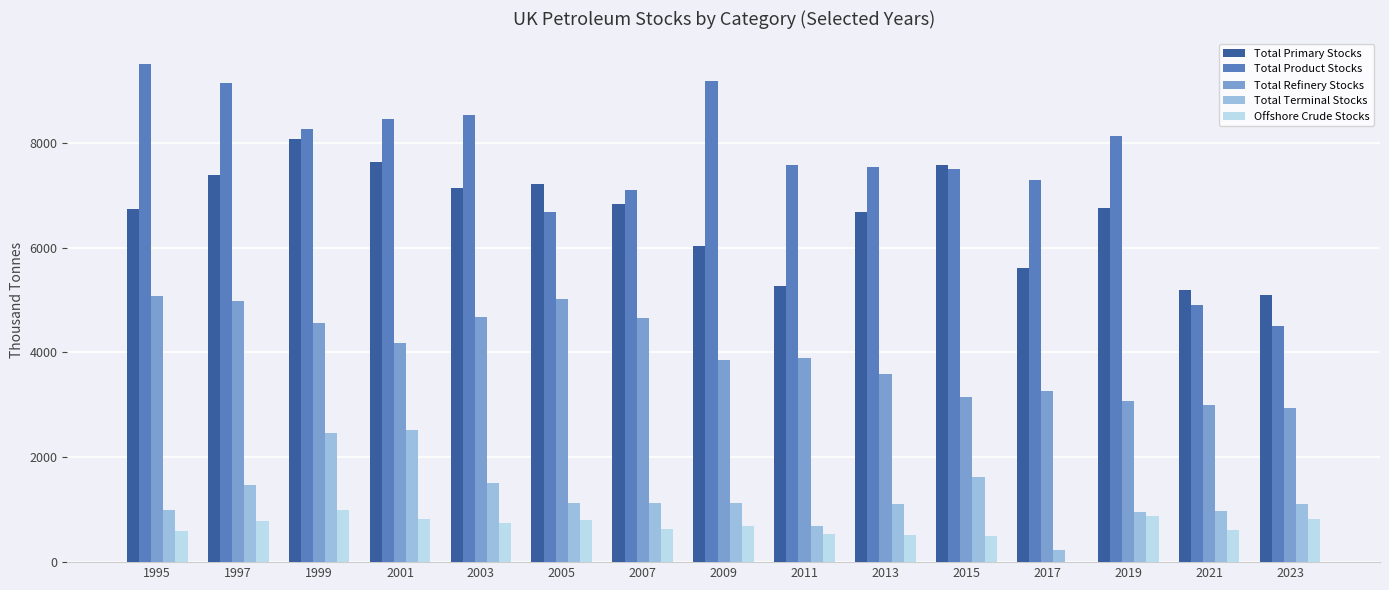

At which category does the chart reach its peak across all series?

1995